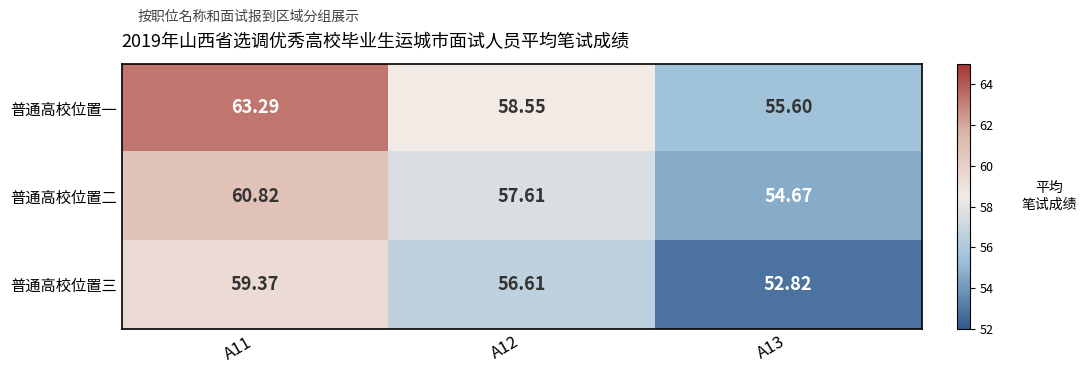

Which series has the largest total across all categories?

普通高校位置一